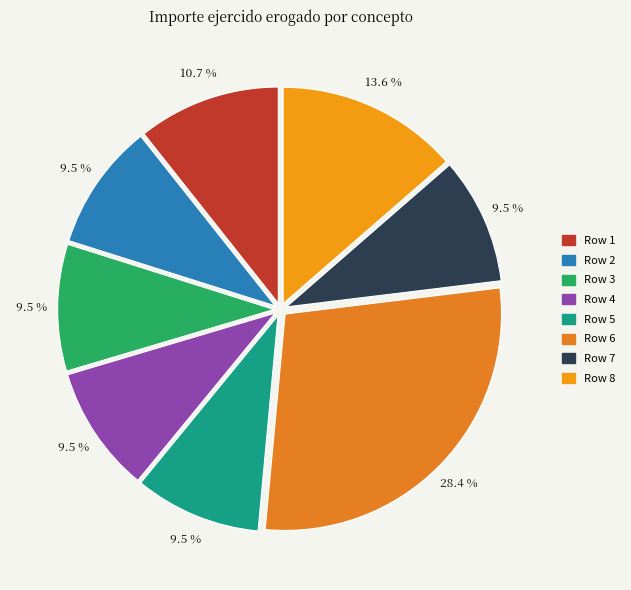

Count the number of slices in the pie.

8